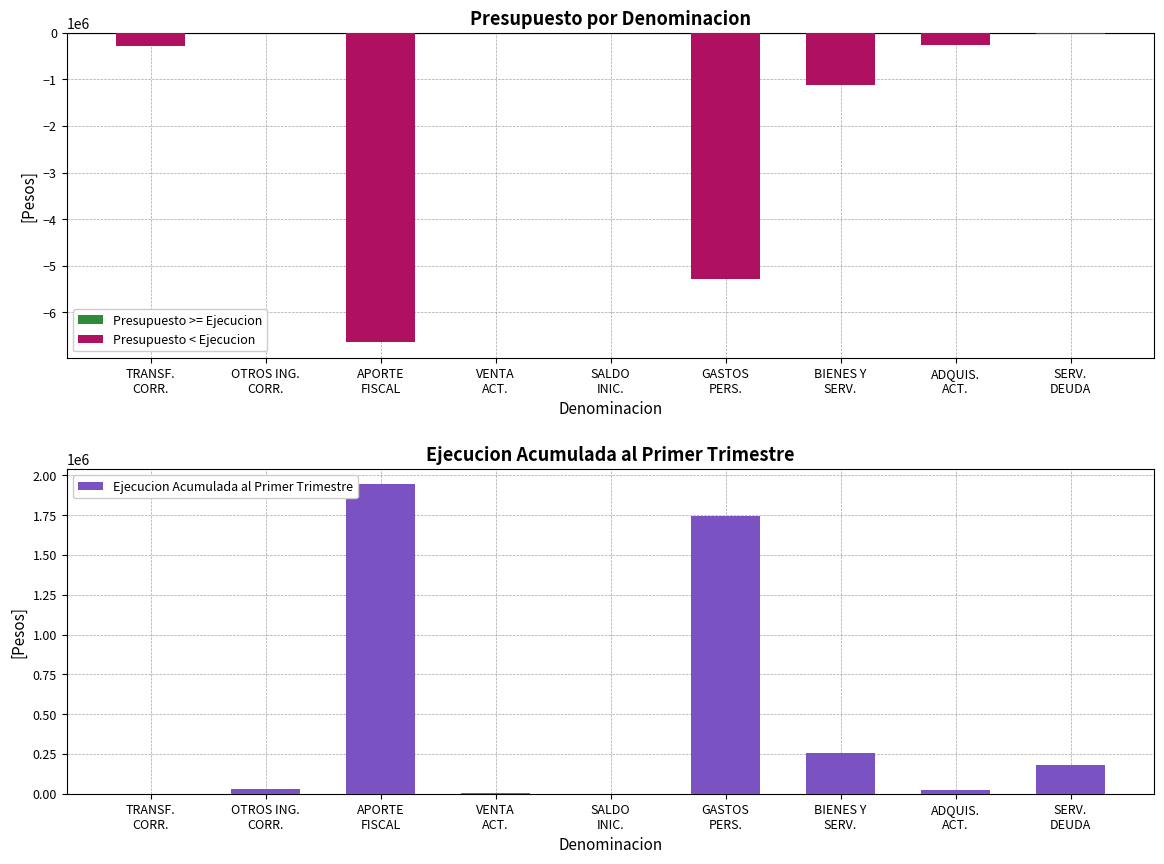

What is the value of the Ejecucion Acumulada al Primer Trimestre bar at the 9th from the left?

178407